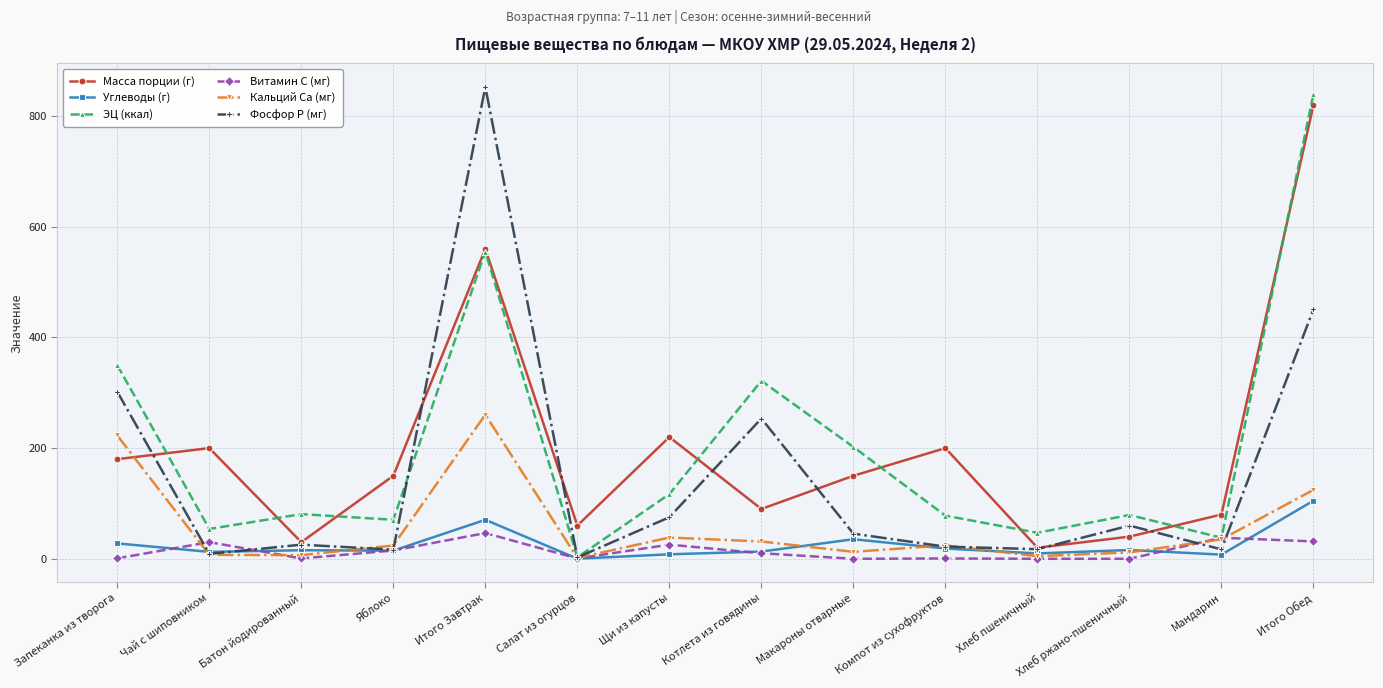

Where is Масса порции (г) nearest to the value 420?

Итого Завтрак